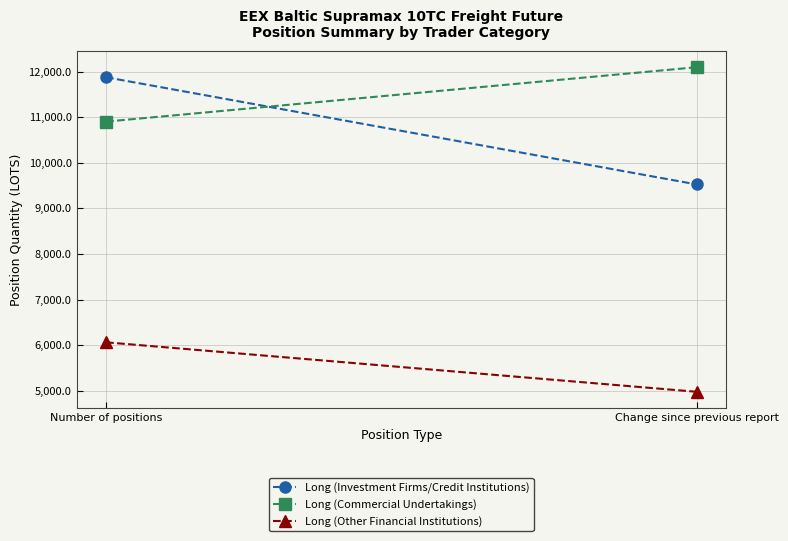

What is the total value across all series at Number of positions?

28840.6